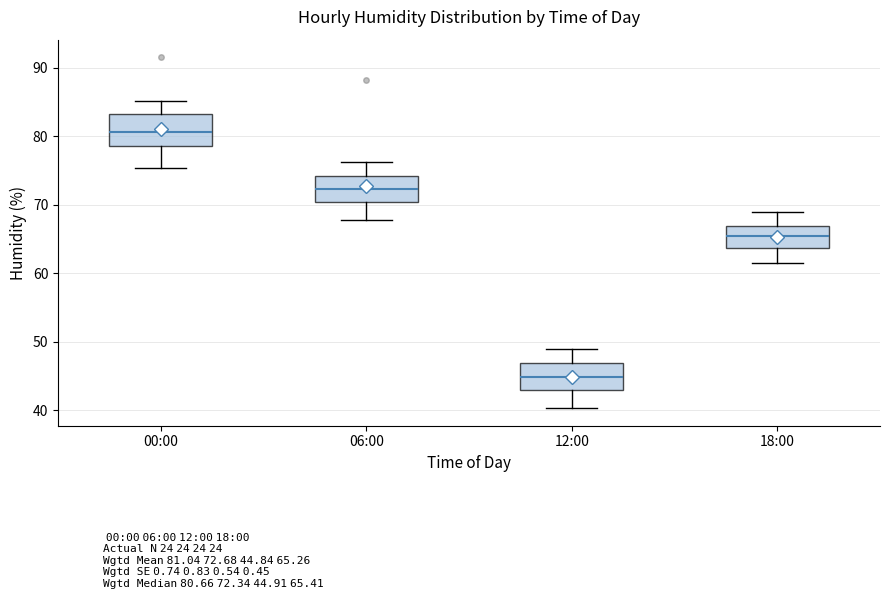

Reading left to right, transcribe this box plot: for each box, give where its median line is, the range the box spans, and where its two whiskers end, as read against the y-axis. The values are not printed on the chart, so give them approximately, as read against the axis.

00:00: median 81, box 79 to 83, whiskers 75 to 85
06:00: median 72, box 70 to 74, whiskers 68 to 76
12:00: median 45, box 43 to 47, whiskers 40 to 49
18:00: median 65, box 64 to 67, whiskers 62 to 69